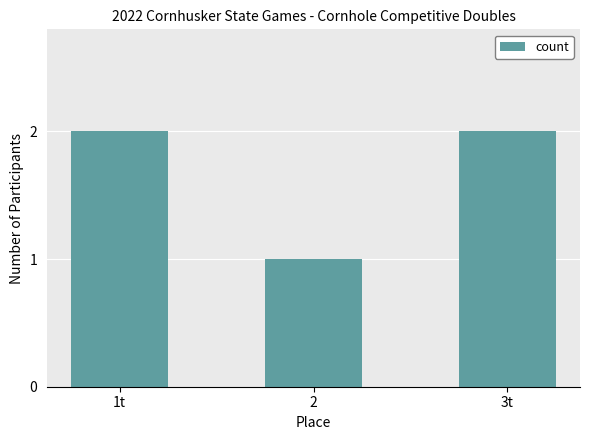

What is the value of the 3rd bar from the left?

2